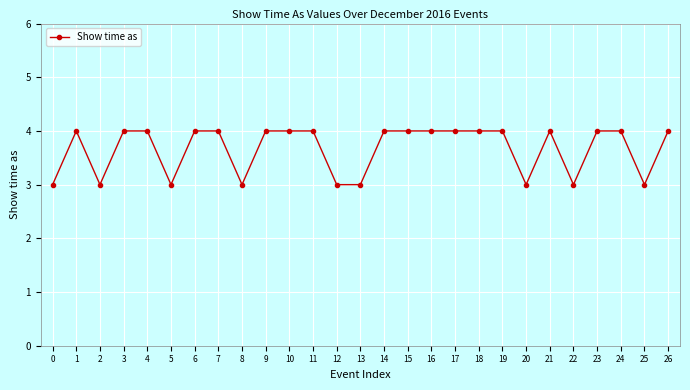

At which category does the data reach its first local peak?

1